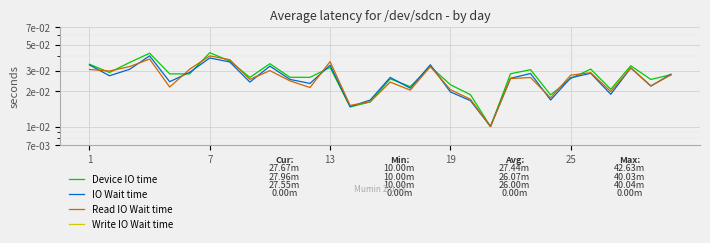

Does the chart display data point markers on the line(s)?

No